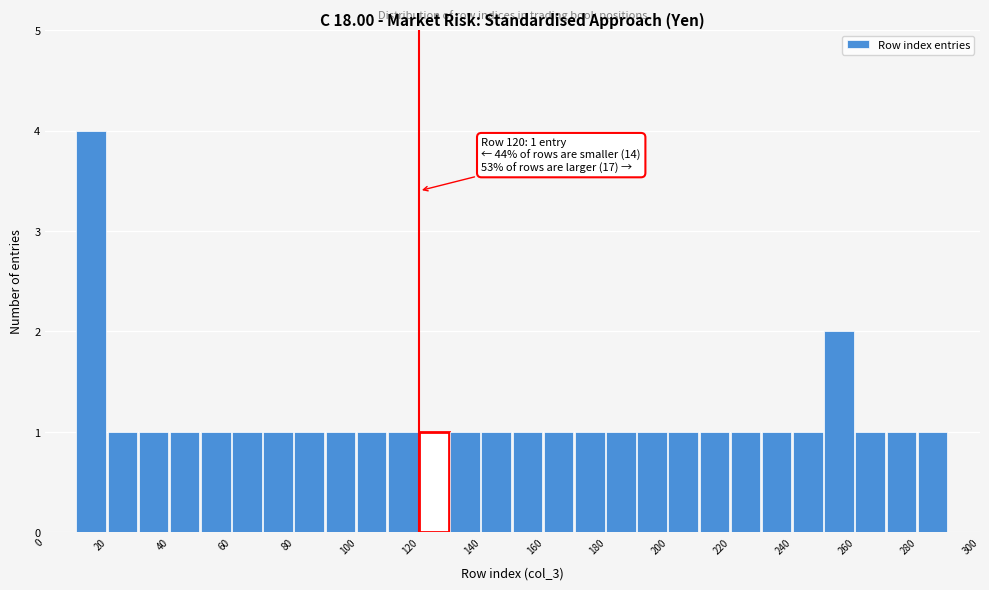

Over which range of the x-axis is the bar tallest?

10 to 20